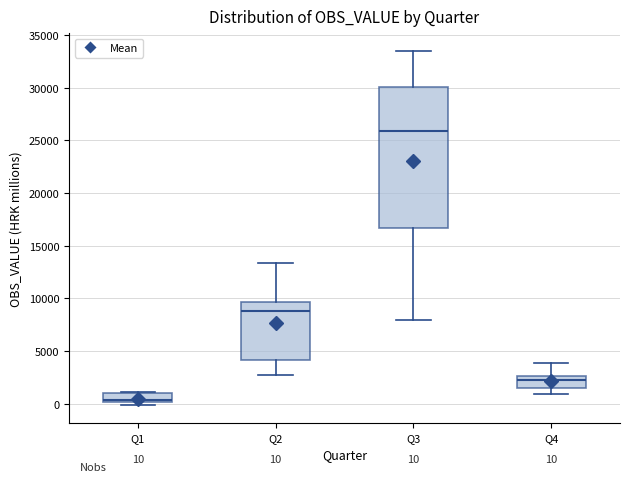

Comparing the boxes themselves (not the whiskers), which one is the tallest?

Q3